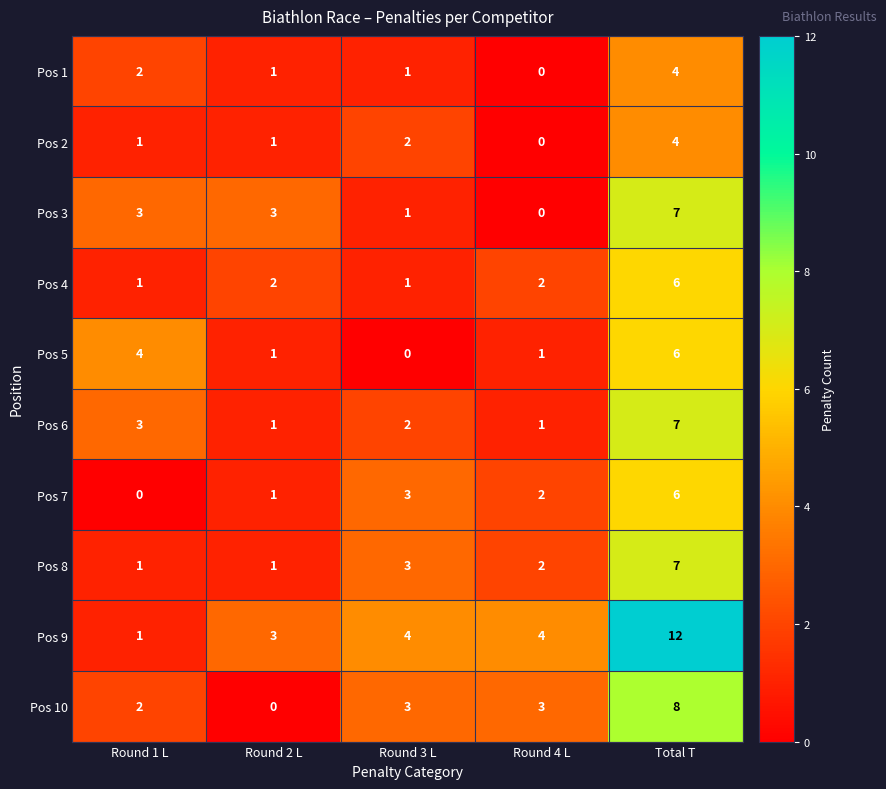

What is the maximum value shown in the chart?

12